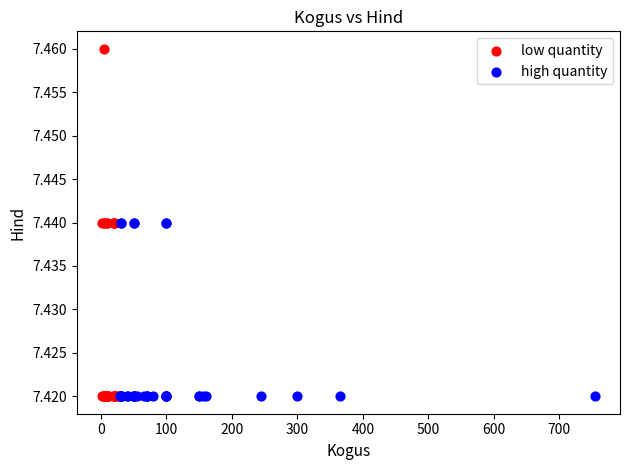

Which series has the widest spread of Y values?

low quantity